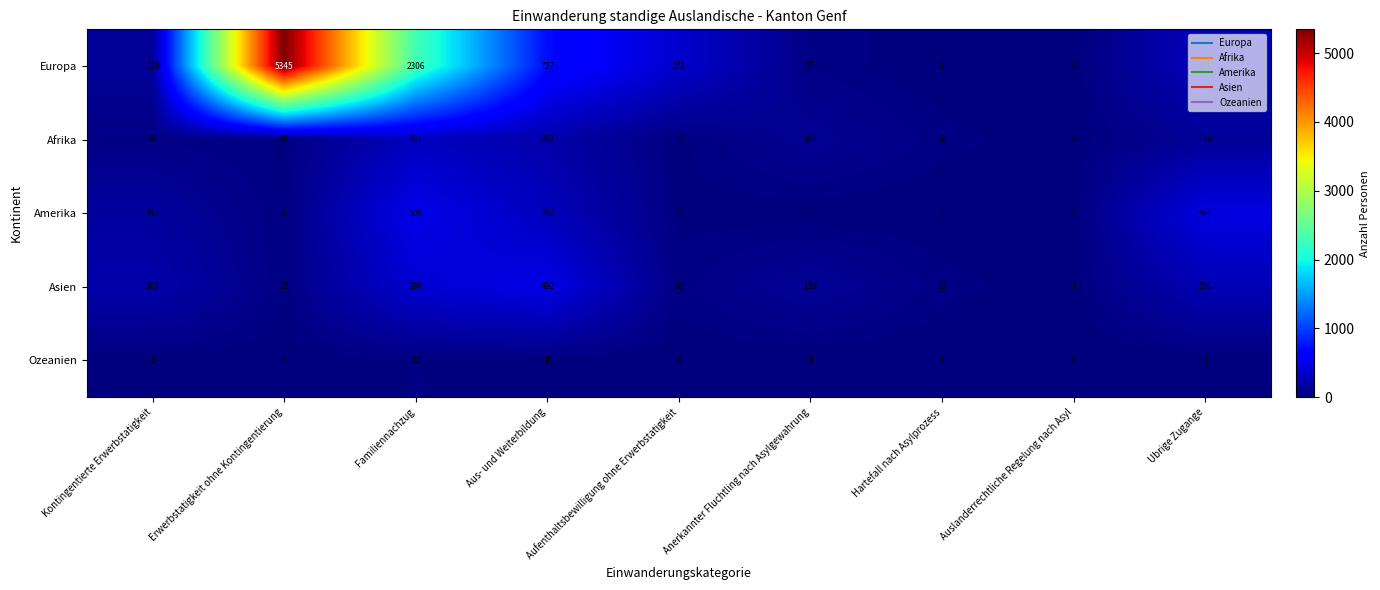

Count the number of categories in the chart.

9